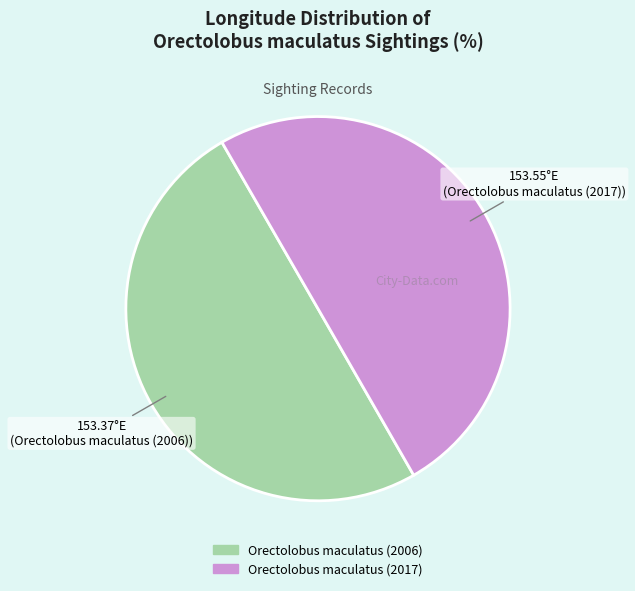

Approximately how many times larger is the value at Orectolobus maculatus (2017) compared to Orectolobus maculatus (2006)?

1.0